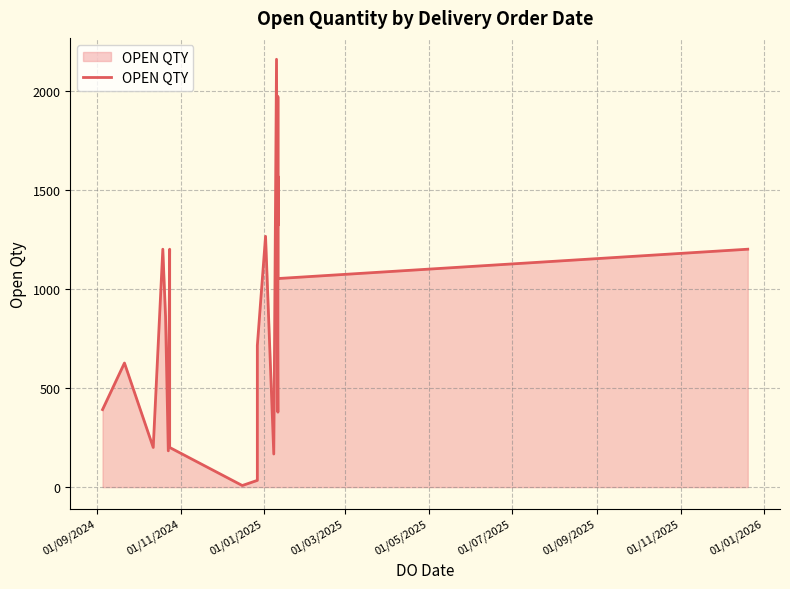

Reading left to right, list all the values displayed in this chart.

391	626	200	1200	860	183	1200	200	8	34	714	1265	167	2158	378	1568	1319	1969	1052	1200